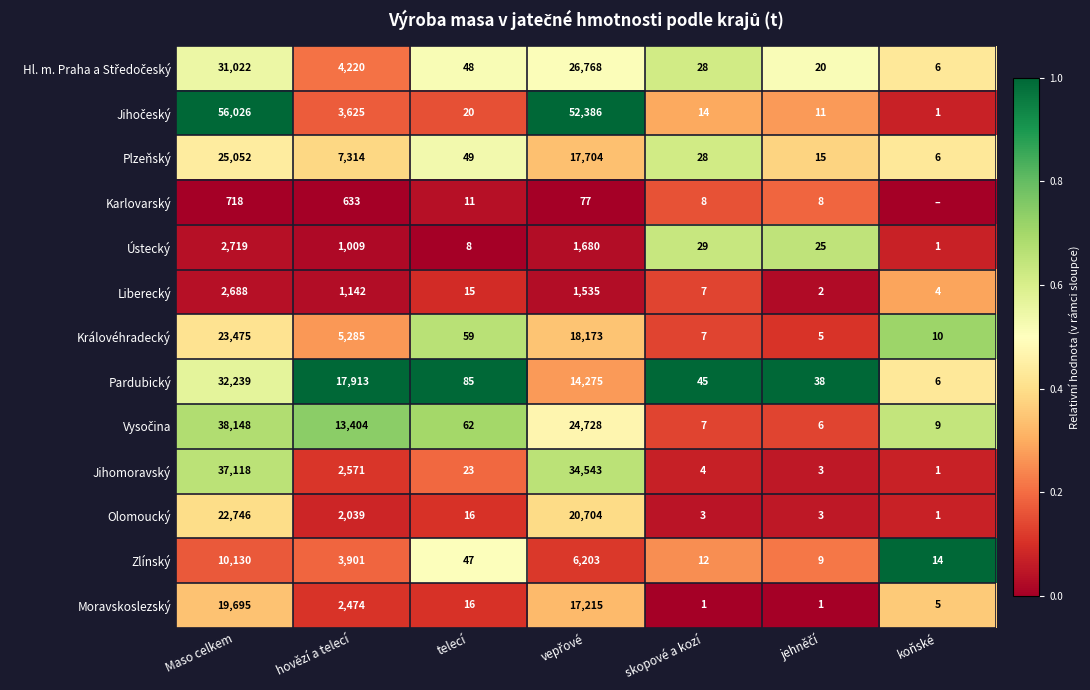

At which category is the sum across all series the highest?

Maso celkem